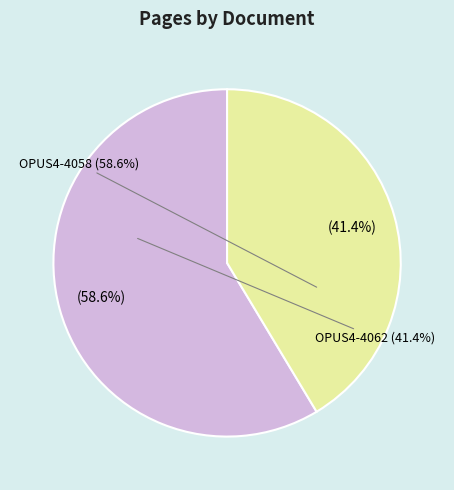

Rank the categories by value from highest to lowest.

OPUS4-4058, OPUS4-4062